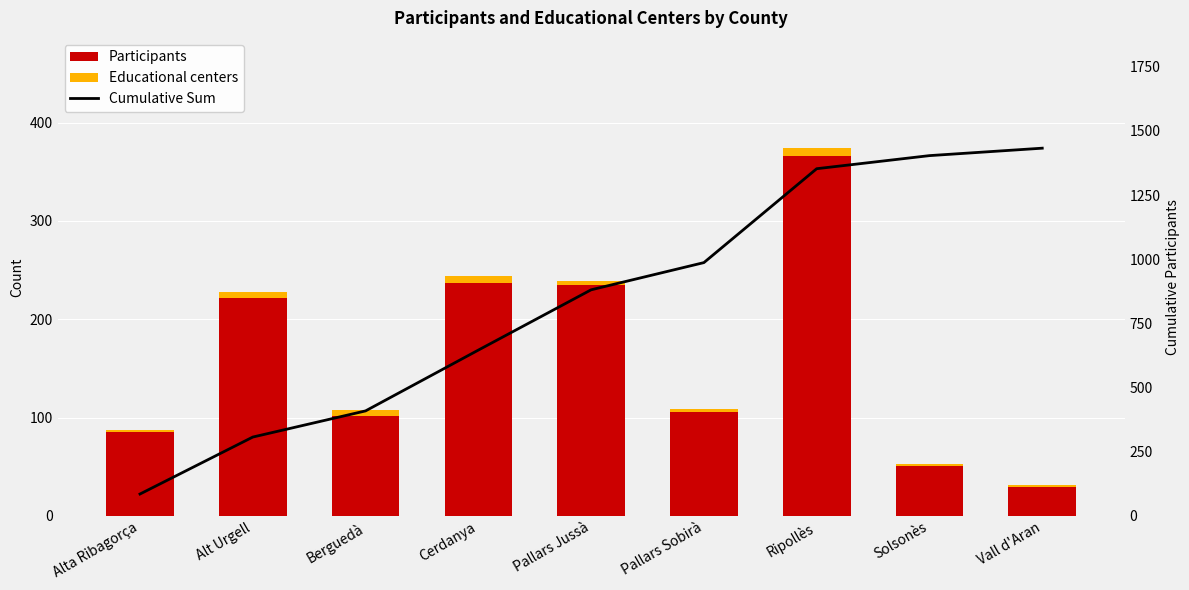

At Pallars Jussà, list the series in order from smallest to largest.

Educational centers, Participants, Cumulative Sum